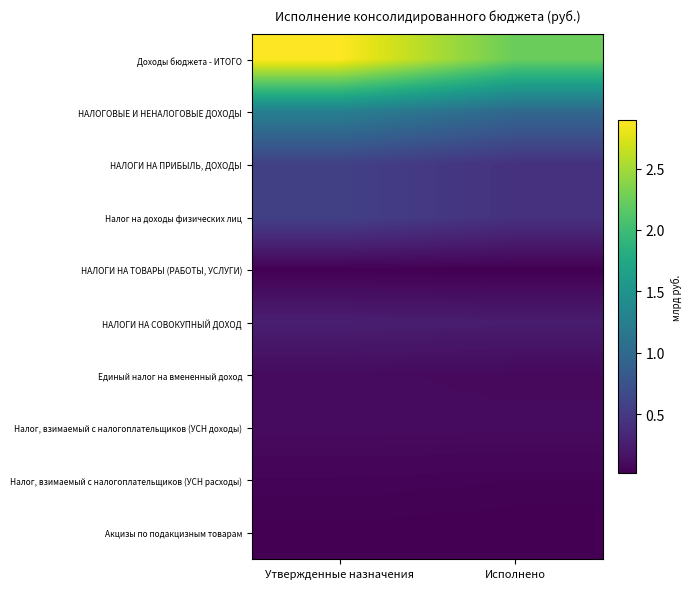

Rank the series by their maximum value, from lowest to highest.

НАЛОГИ НА ТОВАРЫ (РАБОТЫ, УСЛУГИ), Акцизы по подакцизным товарам, Налог, взимаемый с налогоплательщиков (УСН расходы), Единый налог на вмененный доход, Налог, взимаемый с налогоплательщиков (УСН доходы), НАЛОГИ НА СОВОКУПНЫЙ ДОХОД, НАЛОГИ НА ПРИБЫЛЬ, ДОХОДЫ, Налог на доходы физических лиц, НАЛОГОВЫЕ И НЕНАЛОГОВЫЕ ДОХОДЫ, Доходы бюджета - ИТОГО